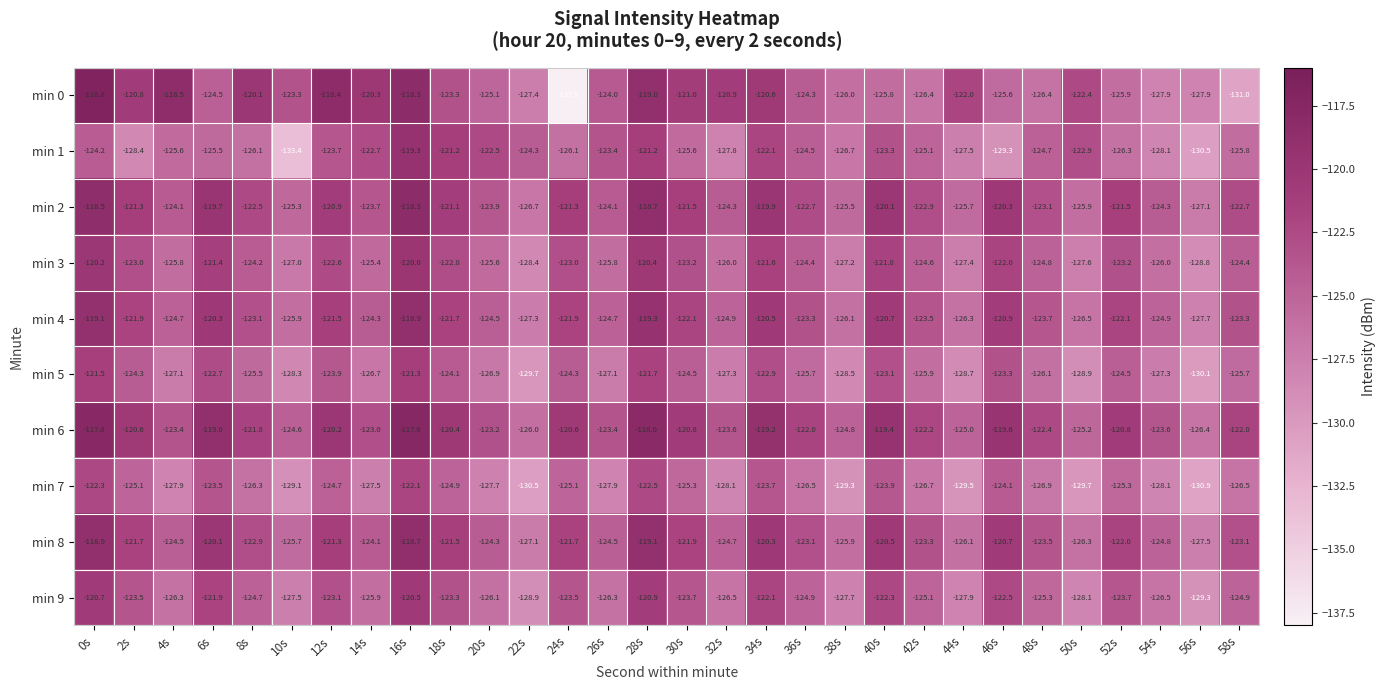

Is it true that min 8 equals -181.0 at 24s?

False